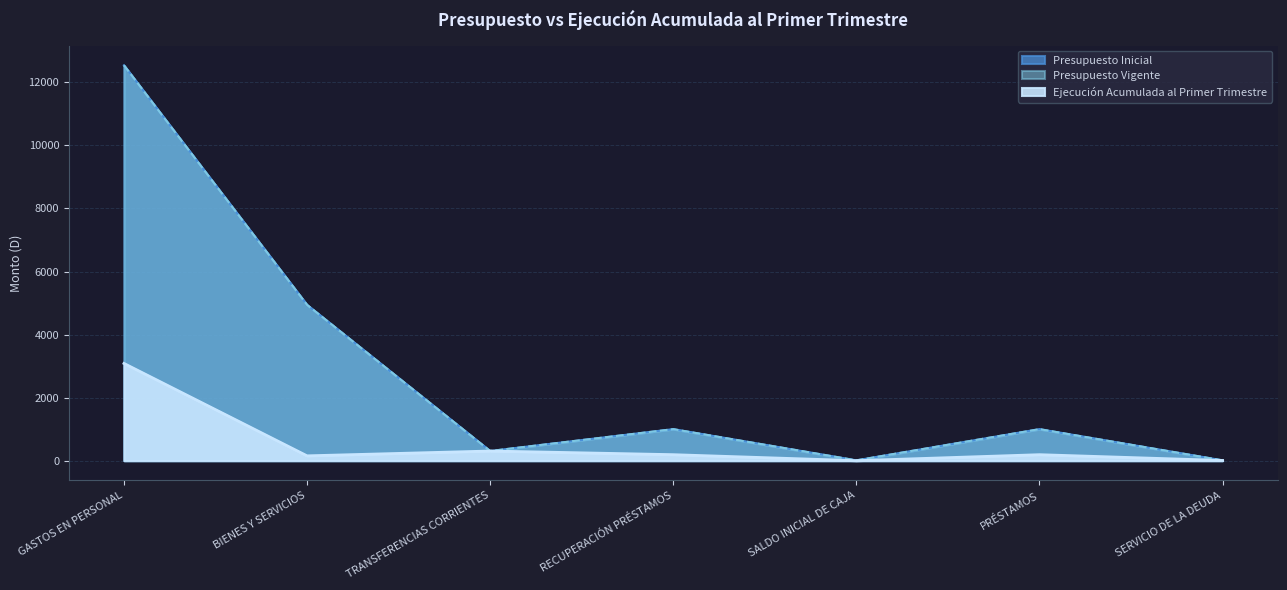

At which label does Ejecución Acumulada al Primer Trimestre reach its peak?

GASTOS EN PERSONAL